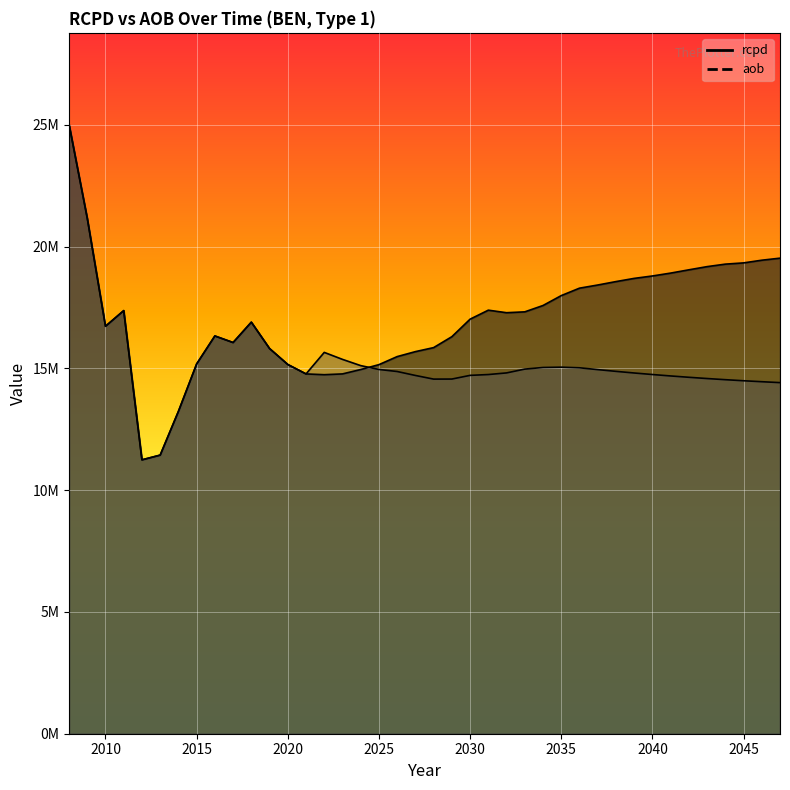

What is the value of the rcpd point at the 15th from the left?

14737945.0